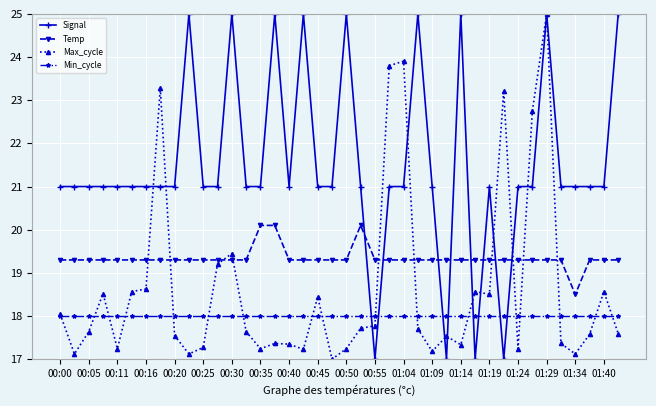

List the series in order of their overall mean, lowest first.

Min_cycle, Max_cycle, Temp, Signal